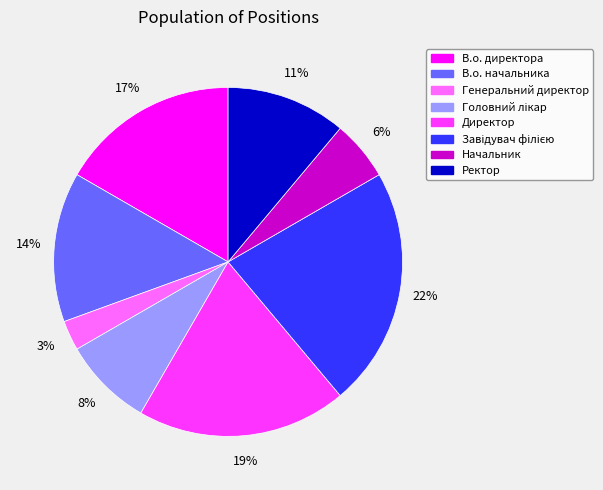

What is the smallest slice in the pie chart?

Генеральний директор